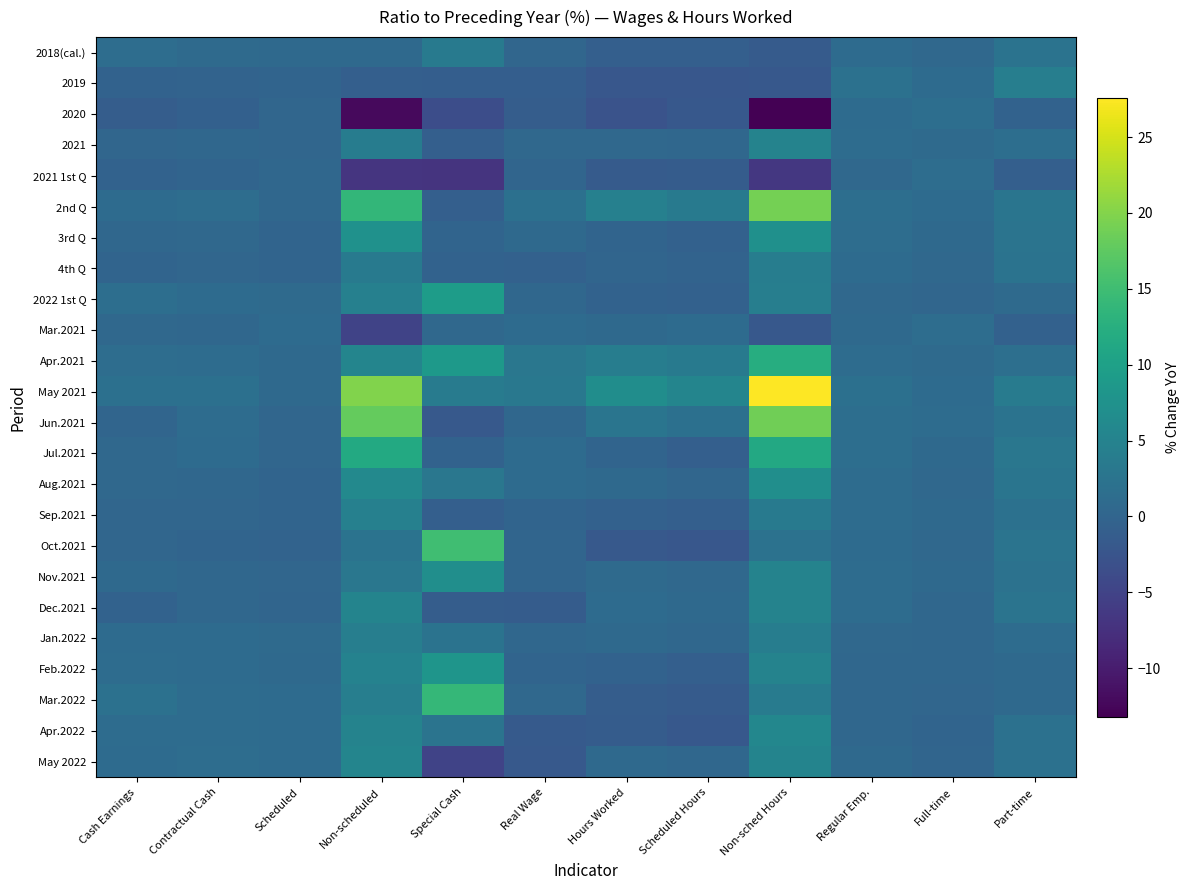

Reading left to right, transcribe all the data shown in this chart.

2018(cal.): Cash Earnings=1.4	Contractual Cash=0.9	Scheduled=0.8	Non-scheduled=0.7	Special Cash=3.6	Real Wage=0.2	Hours Worked=-0.8	Scheduled Hours=-0.8	Non-sched Hours=-1.5	Regular Emp.=1.1	Full-time=0.6	Part-time=2.4
2019: Cash Earnings=-0.4	Contractual Cash=-0.2	Scheduled=-0.1	Non-scheduled=-0.8	Special Cash=-1.0	Real Wage=-1.0	Hours Worked=-2.2	Scheduled Hours=-2.2	Non-sched Hours=-1.9	Regular Emp.=2.0	Full-time=1.0	Part-time=4.2
2020: Cash Earnings=-1.2	Contractual Cash=-0.7	Scheduled=0.2	Non-scheduled=-12.1	Special Cash=-3.6	Real Wage=-1.2	Hours Worked=-2.8	Scheduled Hours=-2.0	Non-sched Hours=-13.2	Regular Emp.=1.0	Full-time=1.6	Part-time=-0.3
2021: Cash Earnings=0.3	Contractual Cash=0.5	Scheduled=0.3	Non-scheduled=3.9	Special Cash=-0.8	Real Wage=0.6	Hours Worked=0.6	Scheduled Hours=0.4	Non-sched Hours=5.1	Regular Emp.=1.2	Full-time=0.9	Part-time=1.6
2021 1st Q: Cash Earnings=-0.3	Contractual Cash=-0.1	Scheduled=0.5	Non-scheduled=-6.9	Special Cash=-7.0	Real Wage=0.1	Hours Worked=-1.5	Scheduled Hours=-1.3	Non-sched Hours=-6.6	Regular Emp.=0.6	Full-time=1.4	Part-time=-0.9
2nd Q: Cash Earnings=1.0	Contractual Cash=1.4	Scheduled=0.5	Non-scheduled=13.8	Special Cash=-0.9	Real Wage=1.8	Hours Worked=4.5	Scheduled Hours=3.4	Non-sched Hours=19.1	Regular Emp.=1.5	Full-time=1.1	Part-time=2.6
3rd Q: Cash Earnings=0.5	Contractual Cash=0.6	Scheduled=0.0	Non-scheduled=7.4	Special Cash=0.0	Real Wage=0.7	Hours Worked=0.0	Scheduled Hours=-0.5	Non-sched Hours=7.3	Regular Emp.=1.4	Full-time=0.8	Part-time=2.5
4th Q: Cash Earnings=0.0	Contractual Cash=0.3	Scheduled=0.0	Non-scheduled=3.5	Special Cash=-0.4	Real Wage=-0.5	Hours Worked=0.1	Scheduled Hours=-0.2	Non-sched Hours=4.1	Regular Emp.=1.1	Full-time=0.6	Part-time=2.4
2022 1st Q: Cash Earnings=1.5	Contractual Cash=1.1	Scheduled=0.9	Non-scheduled=4.5	Special Cash=9.4	Real Wage=0.5	Hours Worked=-0.3	Scheduled Hours=-0.6	Non-sched Hours=4.3	Regular Emp.=0.6	Full-time=0.3	Part-time=0.9
Mar.2021: Cash Earnings=0.6	Contractual Cash=0.5	Scheduled=1.0	Non-scheduled=-5.0	Special Cash=0.6	Real Wage=1.0	Hours Worked=0.8	Scheduled Hours=1.1	Non-sched Hours=-1.9	Regular Emp.=0.7	Full-time=1.4	Part-time=-0.5
Apr.2021: Cash Earnings=1.4	Contractual Cash=1.2	Scheduled=0.8	Non-scheduled=5.4	Special Cash=8.7	Real Wage=2.9	Hours Worked=4.1	Scheduled Hours=3.5	Non-sched Hours=12.2	Regular Emp.=1.2	Full-time=0.9	Part-time=1.7
May 2021: Cash Earnings=1.9	Contractual Cash=1.8	Scheduled=0.7	Non-scheduled=19.9	Special Cash=3.7	Real Wage=3.1	Hours Worked=6.8	Scheduled Hours=5.4	Non-sched Hours=27.6	Regular Emp.=1.8	Full-time=1.1	Part-time=3.7
Jun.2021: Cash Earnings=0.1	Contractual Cash=1.2	Scheduled=0.2	Non-scheduled=18.0	Special Cash=-1.8	Real Wage=0.5	Hours Worked=2.7	Scheduled Hours=1.8	Non-sched Hours=18.8	Regular Emp.=1.6	Full-time=1.2	Part-time=2.4
Jul.2021: Cash Earnings=0.6	Contractual Cash=1.0	Scheduled=0.2	Non-scheduled=11.6	Special Cash=-0.3	Real Wage=1.0	Hours Worked=-0.1	Scheduled Hours=-0.8	Non-sched Hours=11.4	Regular Emp.=1.5	Full-time=0.8	Part-time=2.9
Aug.2021: Cash Earnings=0.6	Contractual Cash=0.5	Scheduled=0.0	Non-scheduled=6.0	Special Cash=3.0	Real Wage=1.1	Hours Worked=0.7	Scheduled Hours=0.2	Non-sched Hours=7.0	Regular Emp.=1.3	Full-time=0.6	Part-time=2.6
Sep.2021: Cash Earnings=0.2	Contractual Cash=0.3	Scheduled=0.0	Non-scheduled=4.6	Special Cash=-0.9	Real Wage=0.0	Hours Worked=-0.5	Scheduled Hours=-0.8	Non-sched Hours=3.4	Regular Emp.=1.2	Full-time=0.8	Part-time=2.0
Oct.2021: Cash Earnings=0.2	Contractual Cash=0.0	Scheduled=-0.2	Non-scheduled=2.3	Special Cash=15.1	Real Wage=0.1	Hours Worked=-1.8	Scheduled Hours=-2.1	Non-sched Hours=2.1	Regular Emp.=1.1	Full-time=0.6	Part-time=2.5
Nov.2021: Cash Earnings=0.8	Contractual Cash=0.4	Scheduled=0.2	Non-scheduled=2.9	Special Cash=6.9	Real Wage=0.1	Hours Worked=0.9	Scheduled Hours=0.6	Non-sched Hours=5.1	Regular Emp.=1.2	Full-time=0.7	Part-time=2.1
Dec.2021: Cash Earnings=-0.4	Contractual Cash=0.4	Scheduled=0.1	Non-scheduled=5.2	Special Cash=-1.1	Real Wage=-1.3	Hours Worked=1.1	Scheduled Hours=0.7	Non-sched Hours=5.1	Regular Emp.=1.2	Full-time=0.5	Part-time=2.5
Jan.2022: Cash Earnings=1.1	Contractual Cash=1.1	Scheduled=0.9	Non-scheduled=4.3	Special Cash=2.3	Real Wage=0.5	Hours Worked=0.7	Scheduled Hours=0.4	Non-sched Hours=4.1	Regular Emp.=0.6	Full-time=0.4	Part-time=1.2
Feb.2022: Cash Earnings=1.2	Contractual Cash=1.0	Scheduled=0.8	Non-scheduled=4.9	Special Cash=8.1	Real Wage=0.0	Hours Worked=-0.4	Scheduled Hours=-0.8	Non-sched Hours=5.1	Regular Emp.=0.5	Full-time=0.4	Part-time=0.8
Mar.2022: Cash Earnings=2.0	Contractual Cash=1.2	Scheduled=1.0	Non-scheduled=4.2	Special Cash=13.9	Real Wage=0.6	Hours Worked=-1.1	Scheduled Hours=-1.5	Non-sched Hours=3.8	Regular Emp.=0.5	Full-time=0.2	Part-time=0.8
Apr.2022: Cash Earnings=1.3	Contractual Cash=1.3	Scheduled=1.0	Non-scheduled=5.0	Special Cash=2.5	Real Wage=-1.7	Hours Worked=-1.3	Scheduled Hours=-1.9	Non-sched Hours=5.7	Regular Emp.=0.5	Full-time=-0.1	Part-time=2.0
May 2022: Cash Earnings=1.0	Contractual Cash=1.4	Scheduled=1.1	Non-scheduled=5.3	Special Cash=-5.0	Real Wage=-1.8	Hours Worked=0.8	Scheduled Hours=0.5	Non-sched Hours=5.2	Regular Emp.=0.7	Full-time=0.1	Part-time=2.0